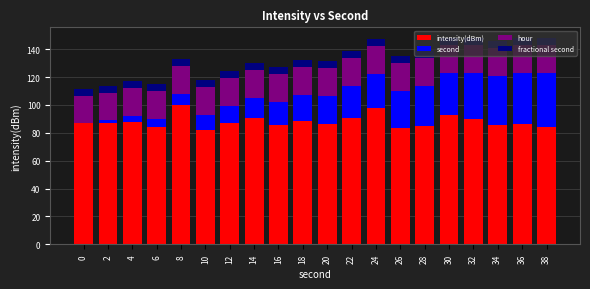

What are all the series names shown in the legend?

intensity(dBm), second, hour, fractional second